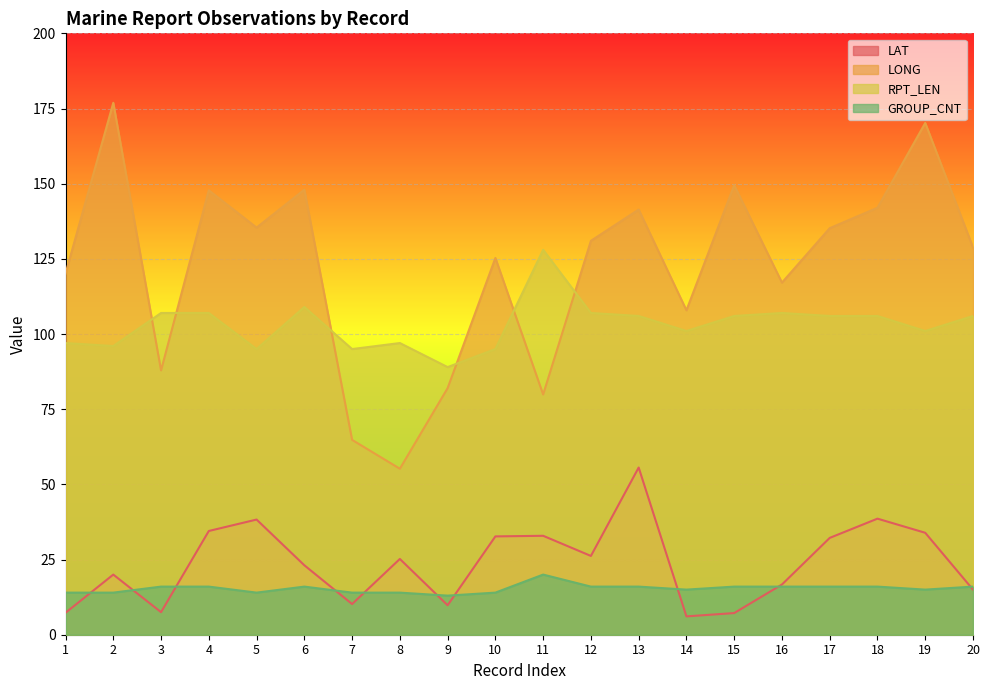

How many interior local peaks does the RPT_LEN series have?

4